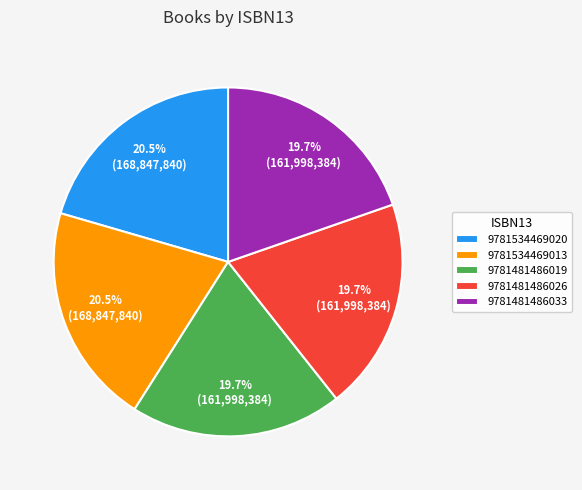

Which has a higher value, 9781481486026 or 9781534469013?

9781534469013